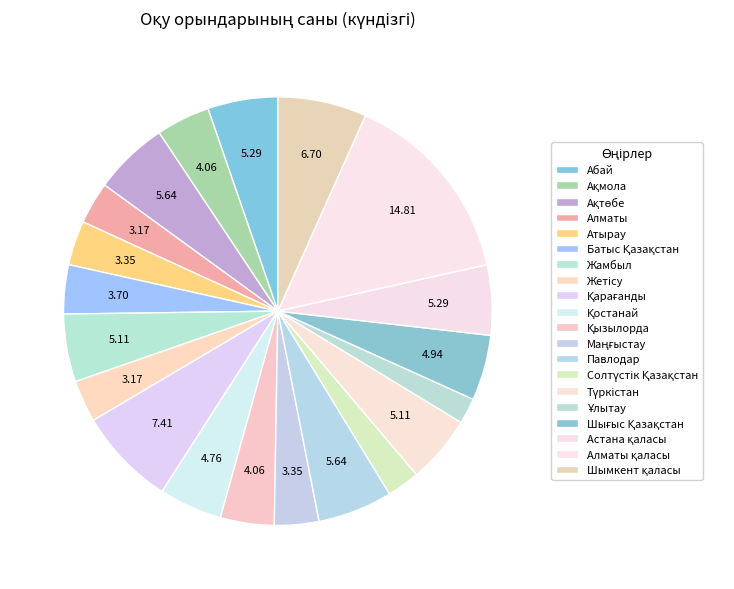

How many slices are in this pie chart?

20